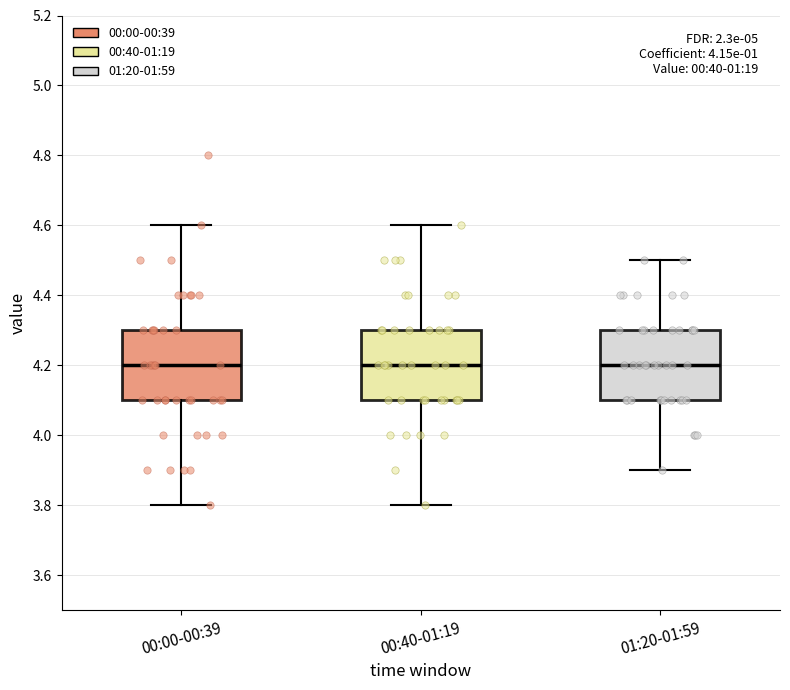

Reading left to right, transcribe this box plot: for each box, give where its median line is, the range the box spans, and where its two whiskers end, as read against the y-axis. The values are not printed on the chart, so give them approximately, as read against the axis.

00:00-00:39: median 4.2, box 4.1 to 4.3, whiskers 3.8 to 4.6
00:40-01:19: median 4.2, box 4.1 to 4.3, whiskers 3.8 to 4.6
01:20-01:59: median 4.2, box 4.1 to 4.3, whiskers 3.9 to 4.5